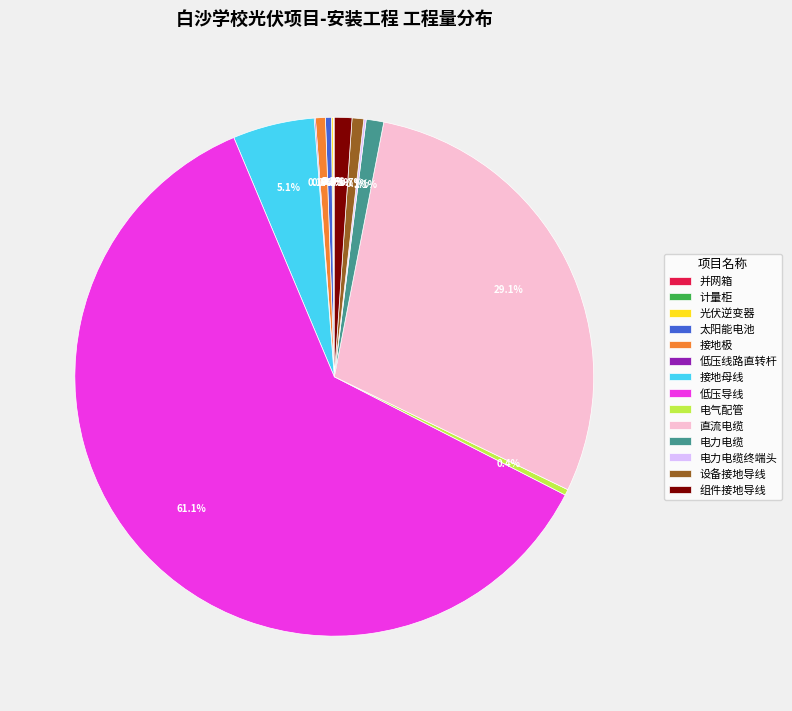

Which has a higher value, 组件接地导线 or 太阳能电池?

组件接地导线